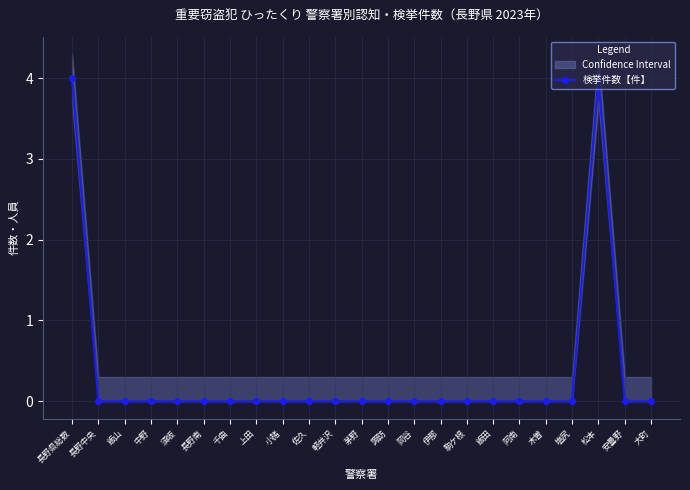

How many lines are shown in the chart?

1